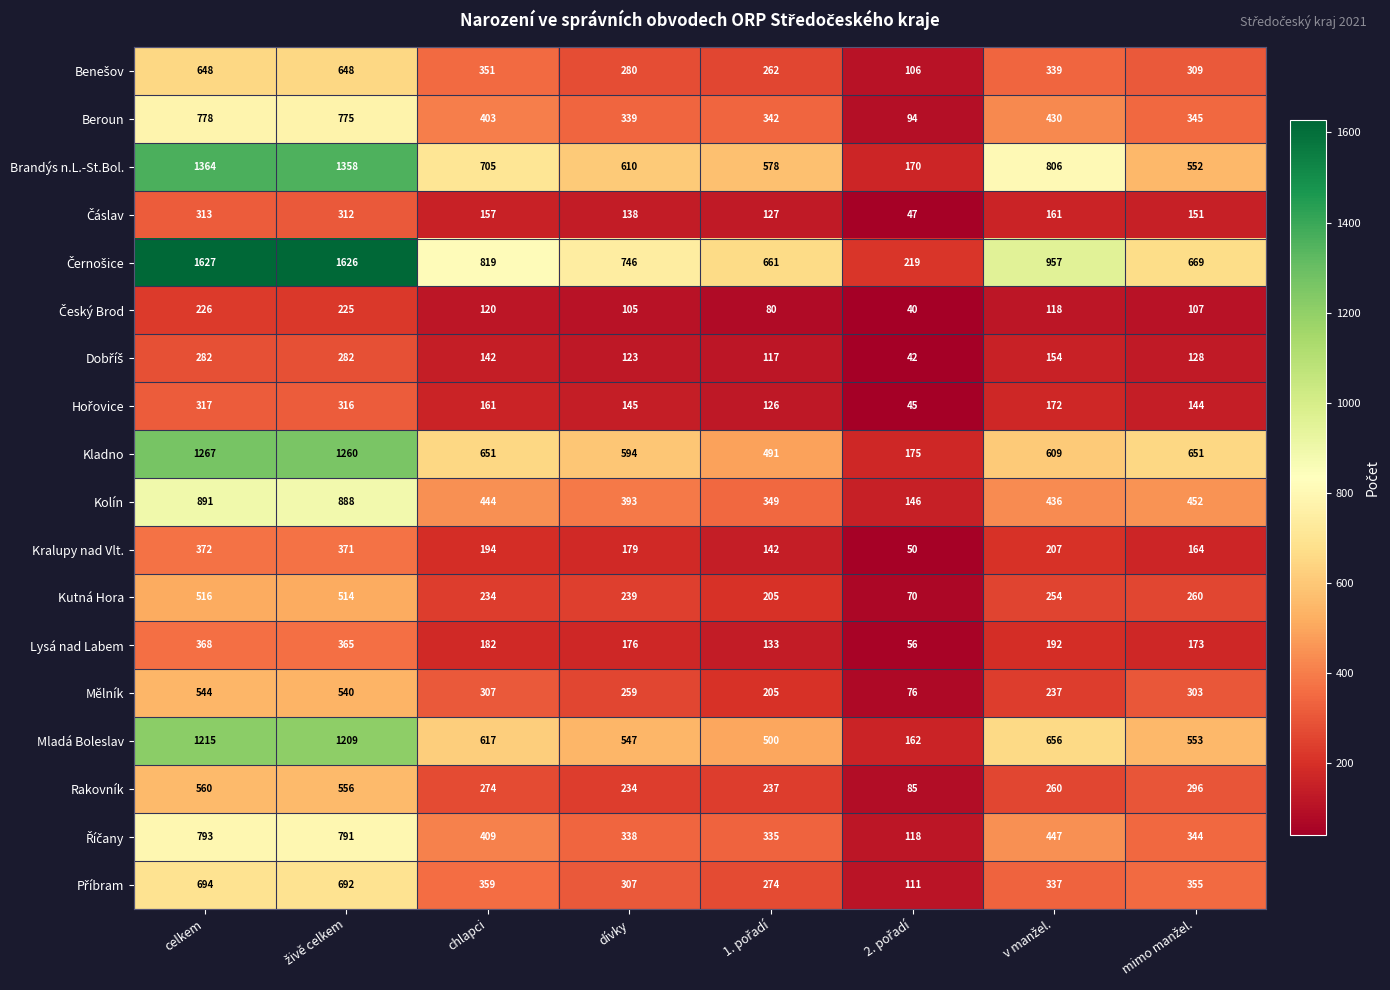

What is the total value across all series at dívky?

5752